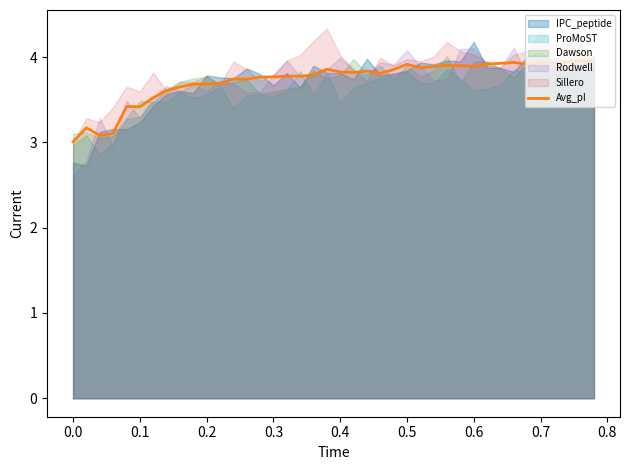

The value of Avg_pI at 0.5 is 3.9. True or false?

True